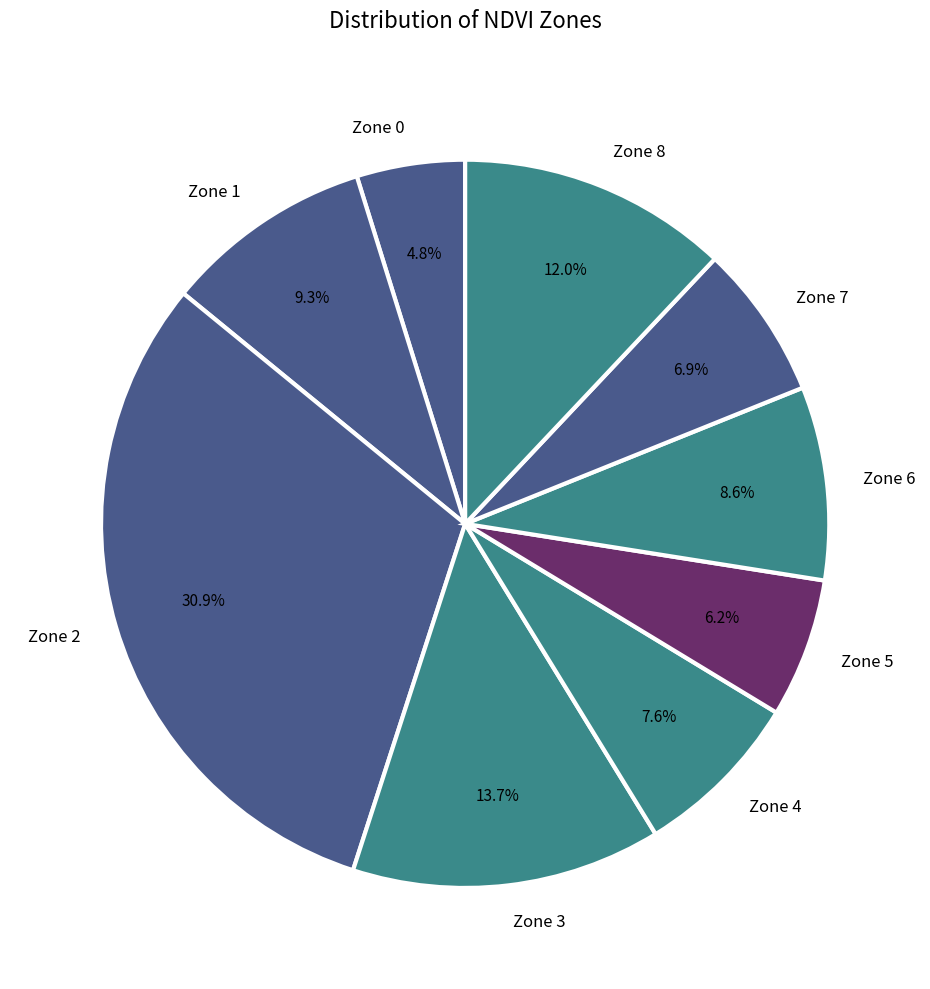

What is the largest slice in the pie chart?

Zone 2